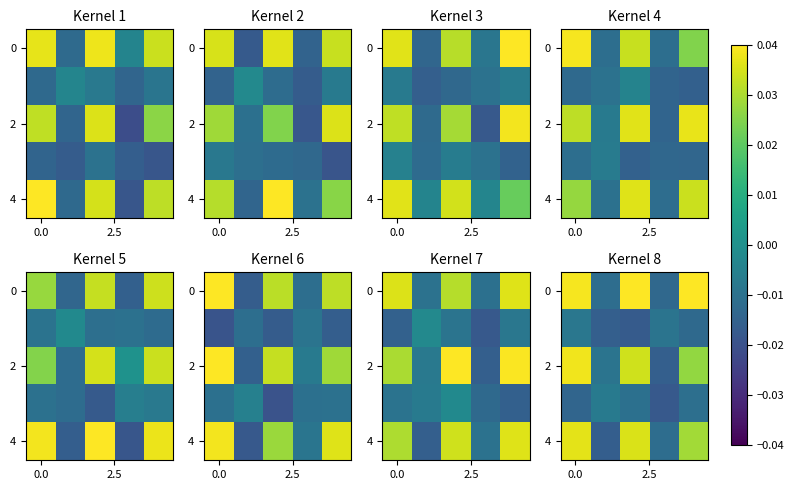

How many values in 2 are below zero?

2